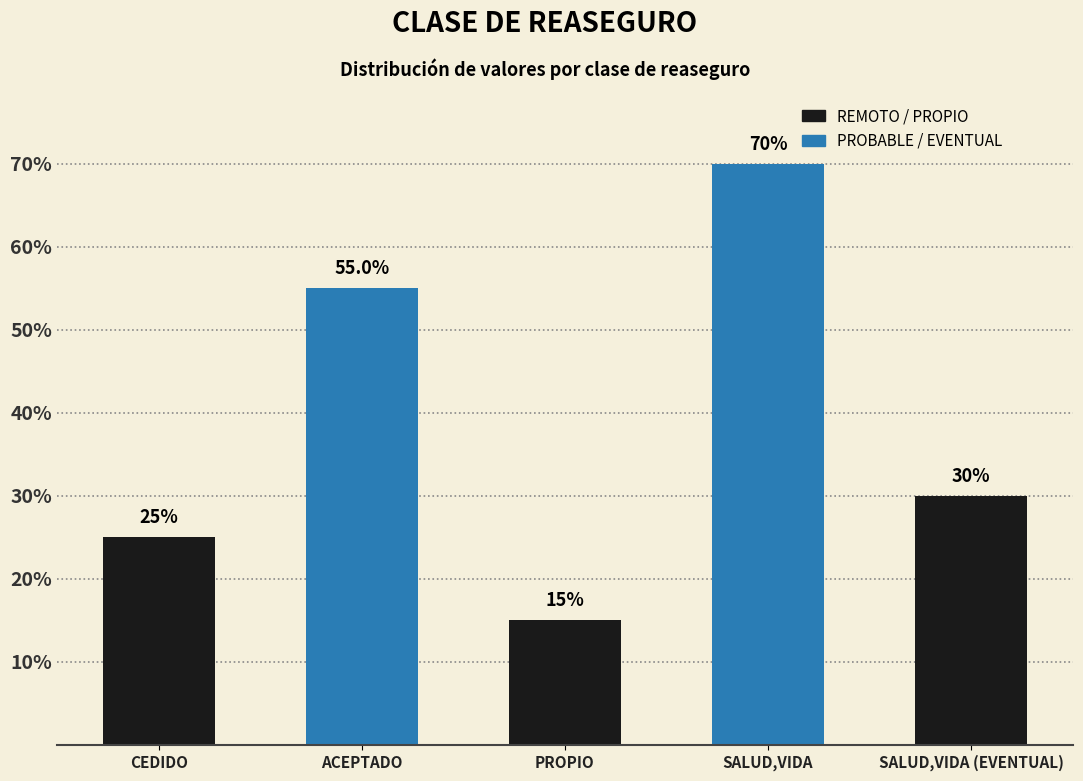

What position from the left is CEDIDO?

1